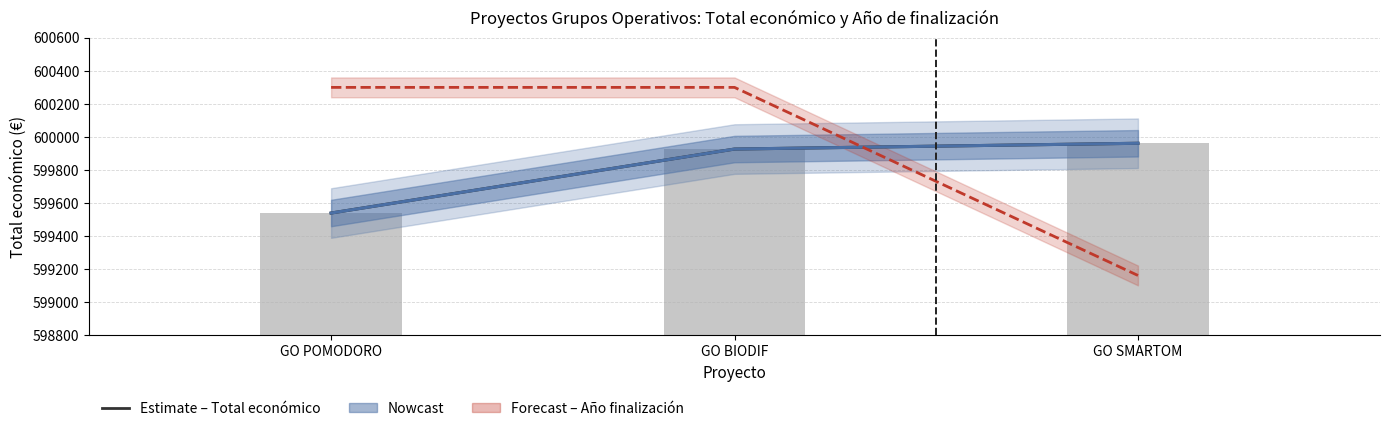

What is the total value across all series at GO POMODORO?

2398920.0